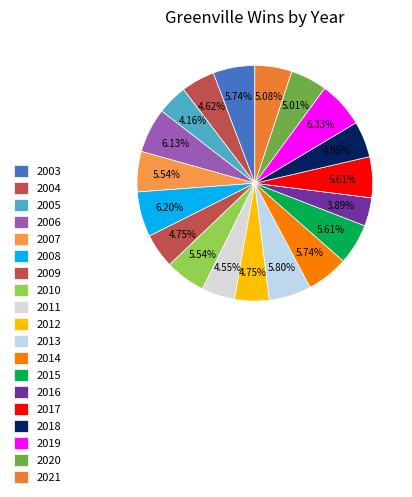

What is the change in value from 2005 to 2020?

+13